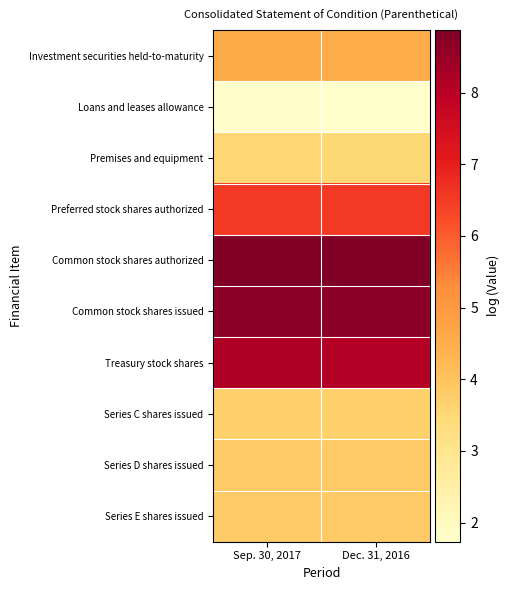

What is the difference between the highest and lowest values at Sep. 30, 2017?

7.1